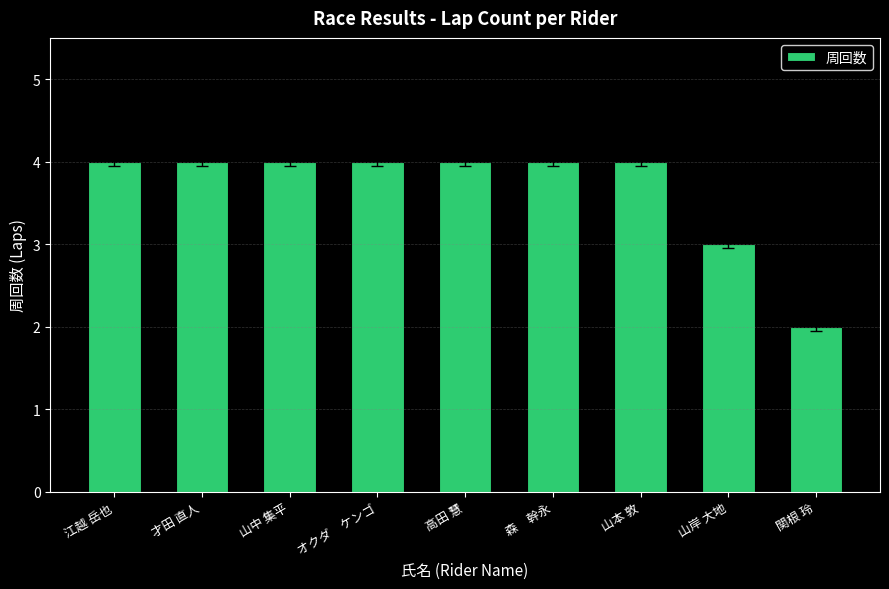

Where is the data nearest to the value 3?

山岸 大地